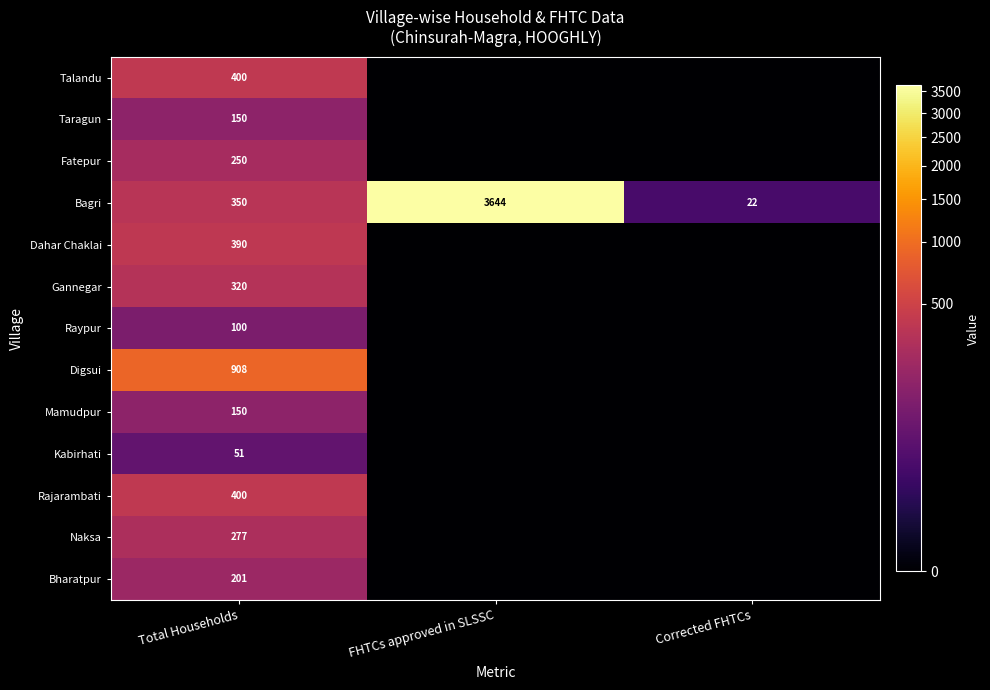

True or false: Digsui has a value of 378 at Total Households.

False